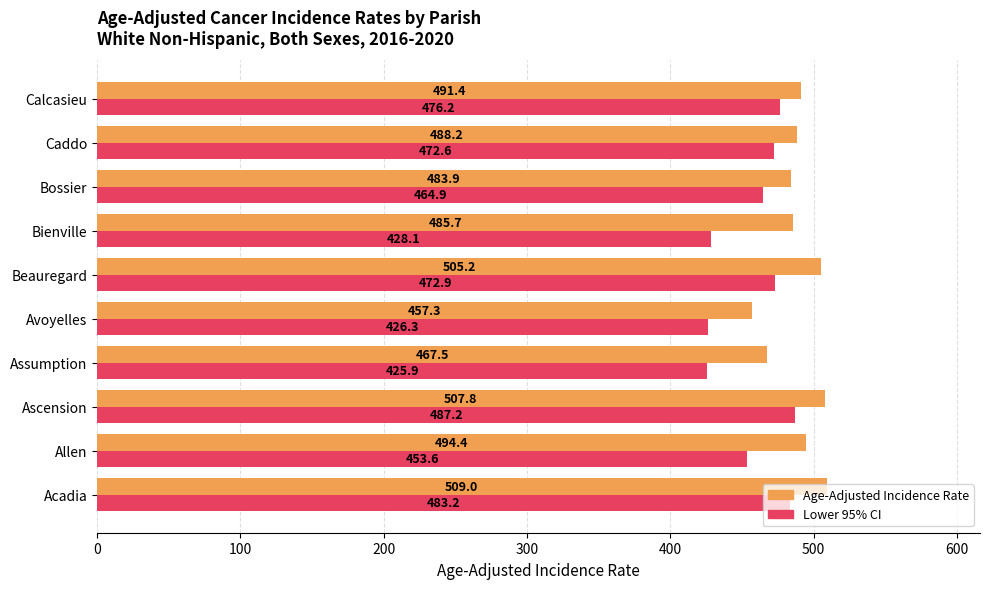

Which series has the largest total across all categories?

Age-Adjusted Incidence Rate